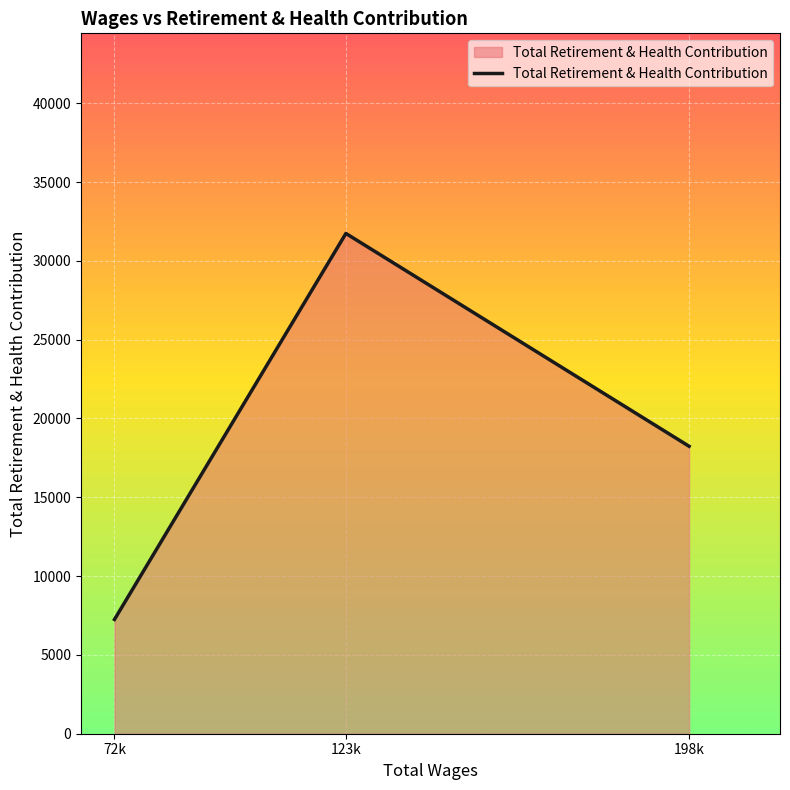

Where is the data nearest to the value 19493?

198k